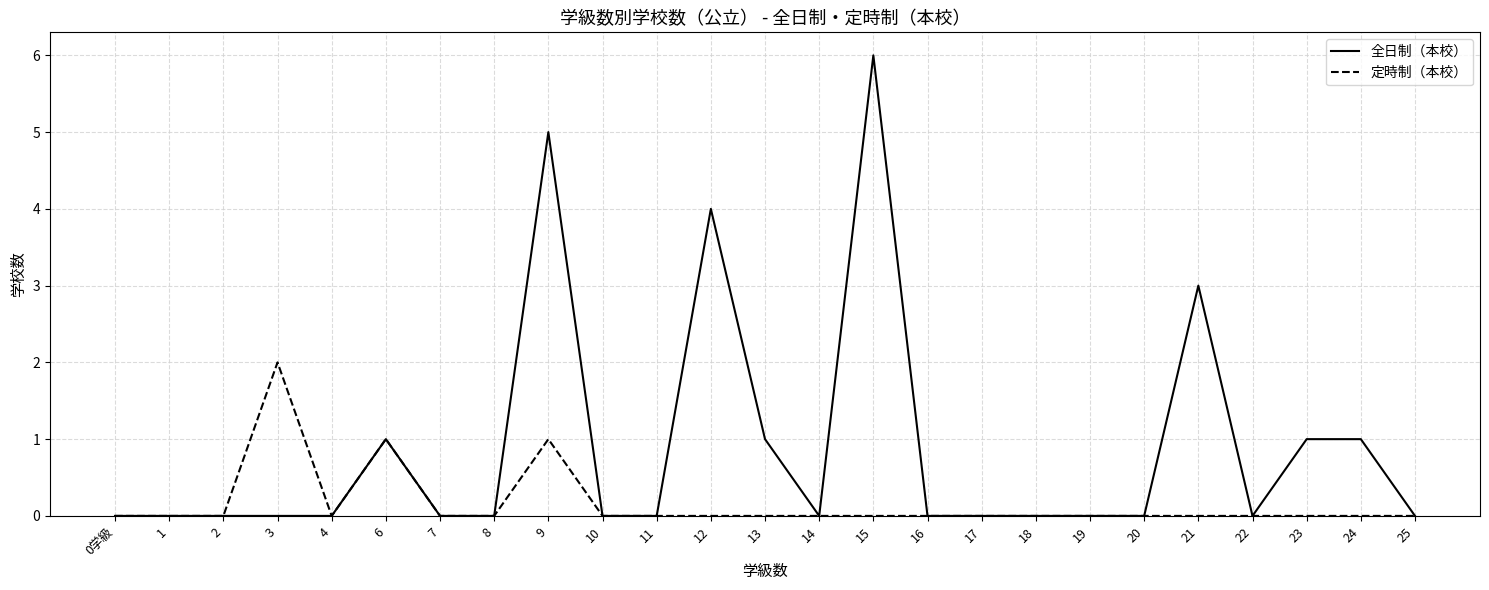

Rank the series by their average value, from highest to lowest.

全日制（本校）, 定時制（本校）